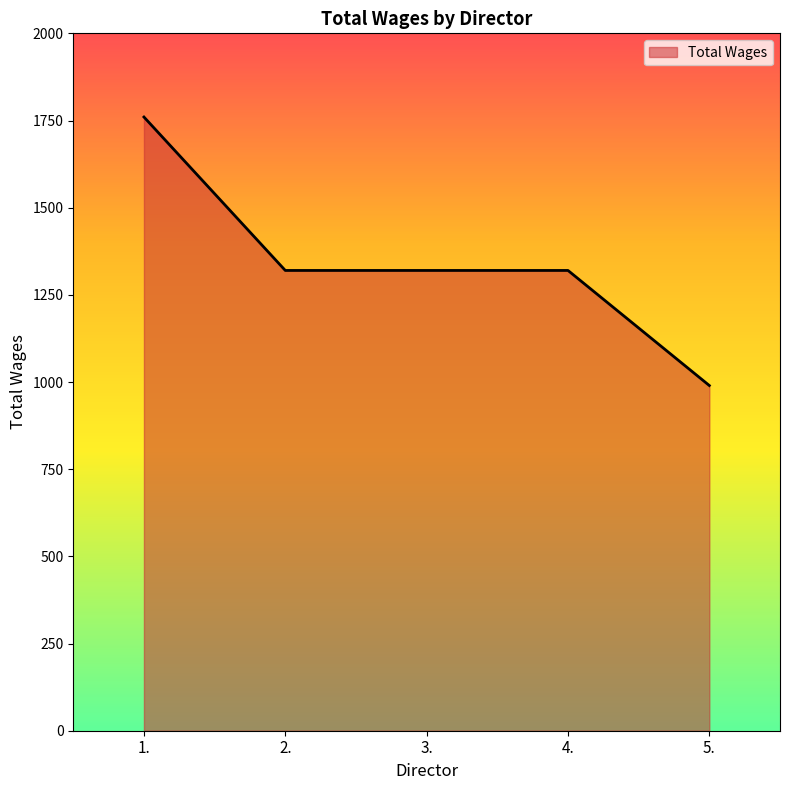

What is the ratio of the value at 2. to the value at 5.?

1.3